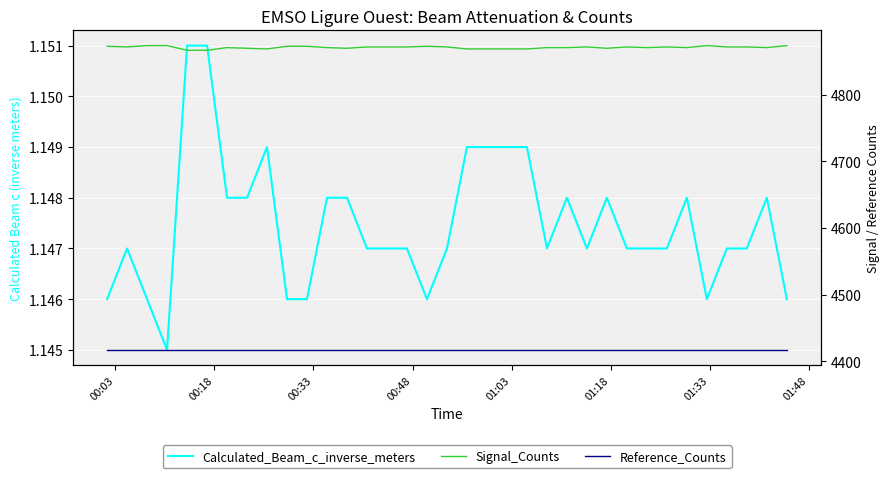

What is the value of the Signal_Counts point at the 7th from the left?

4871.0